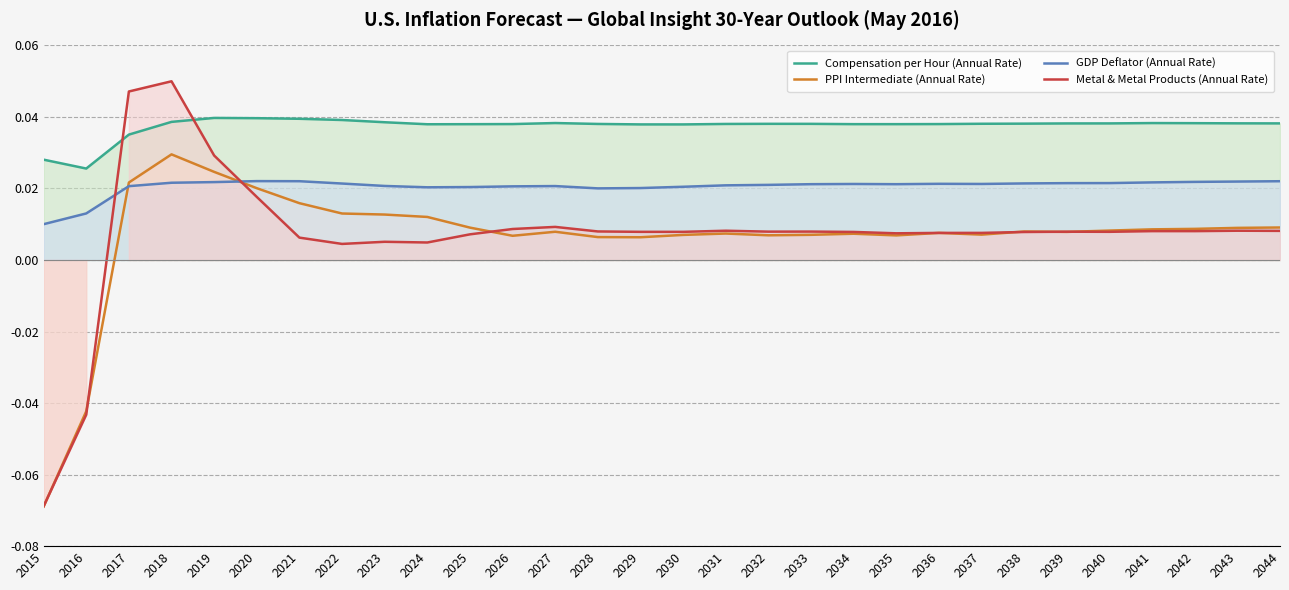

How many data points in PPI Intermediate (Annual Rate) are less than 0?

2